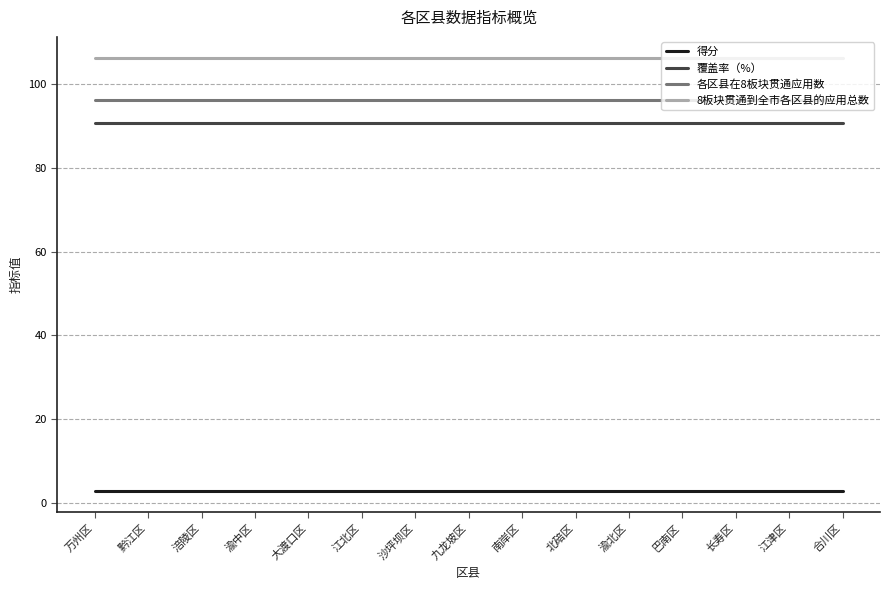

What is the maximum value for 8板块贯通到全市各区县的应用总数?

106.0